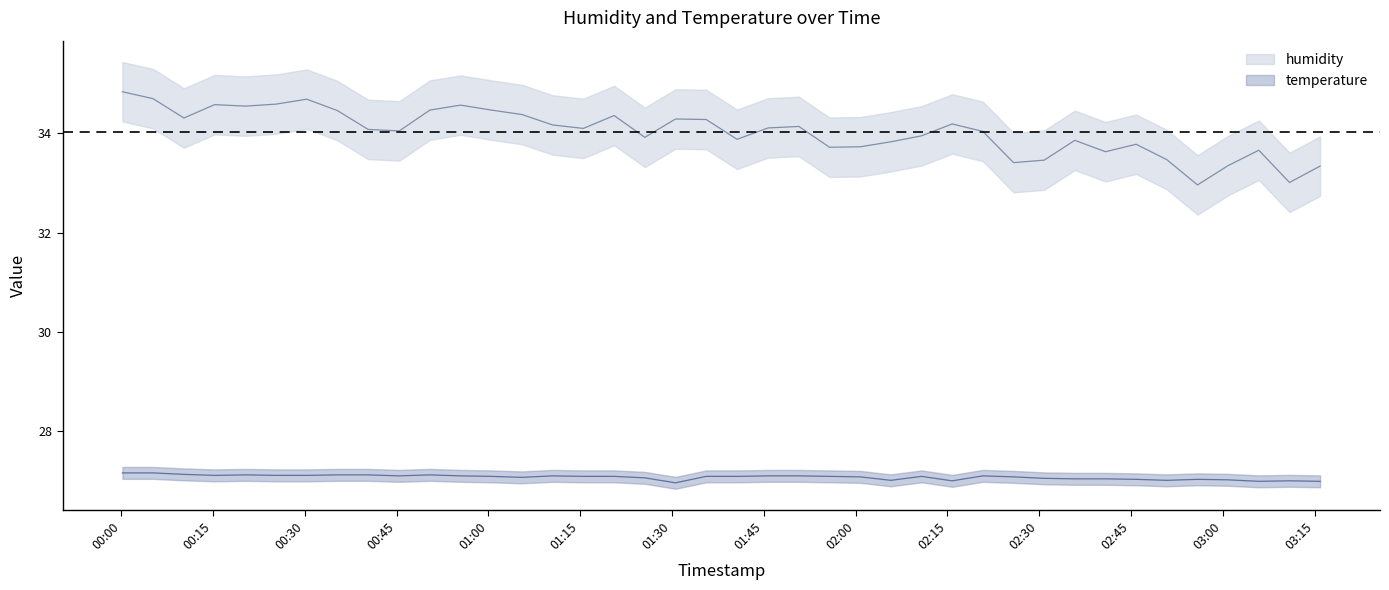

Reading right to left, transcribe all the data shown in this chart.

humidity: 33.3	33.0	33.7	33.4	33.0	33.5	33.8	33.6	33.9	33.5	33.4	34.0	34.2	34.0	33.8	33.7	33.7	34.1	34.1	33.9	34.3	34.3	33.9	34.4	34.1	34.2	34.4	34.5	34.6	34.5	34.0	34.1	34.5	34.7	34.6	34.5	34.6	34.3	34.7	34.8
temperature: 27.0	27.0	27.0	27.0	27.0	27.0	27.0	27.0	27.0	27.0	27.1	27.1	27.0	27.1	27.0	27.1	27.1	27.1	27.1	27.1	27.1	26.9	27.1	27.1	27.1	27.1	27.1	27.1	27.1	27.1	27.1	27.1	27.1	27.1	27.1	27.1	27.1	27.1	27.1	27.1